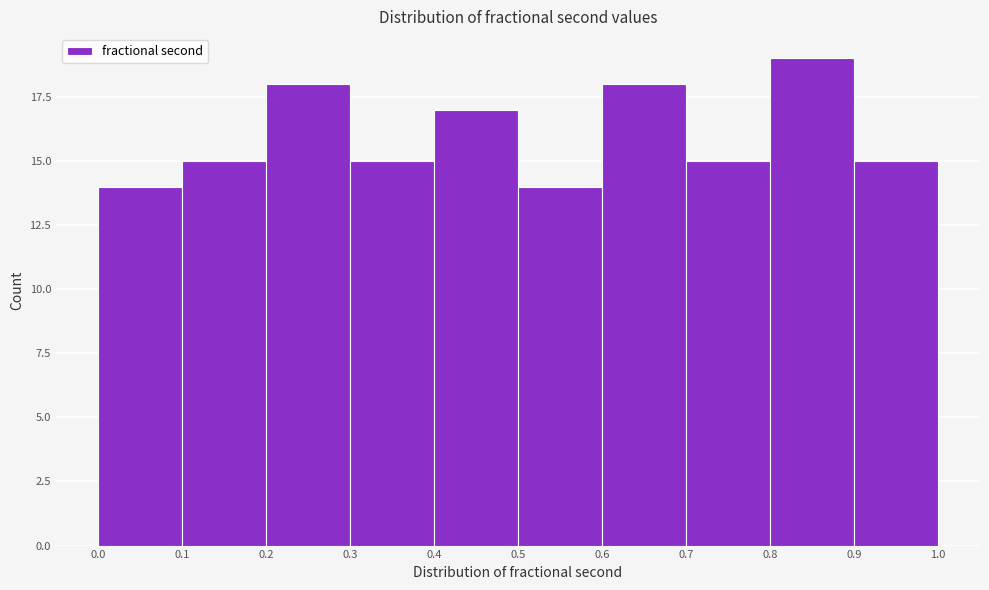

Reading left to right, list every bar in this chart as the range it spans on the x-axis followed by its height. The values are not printed on the chart, so give them approximately, as read against the axis.

0.0 to 0.1: 14
0.1 to 0.2: 15
0.2 to 0.3: 18
0.3 to 0.4: 15
0.4 to 0.5: 17
0.5 to 0.6: 14
0.6 to 0.7: 18
0.7 to 0.8: 15
0.8 to 0.9: 19
0.9 to 1.0: 15